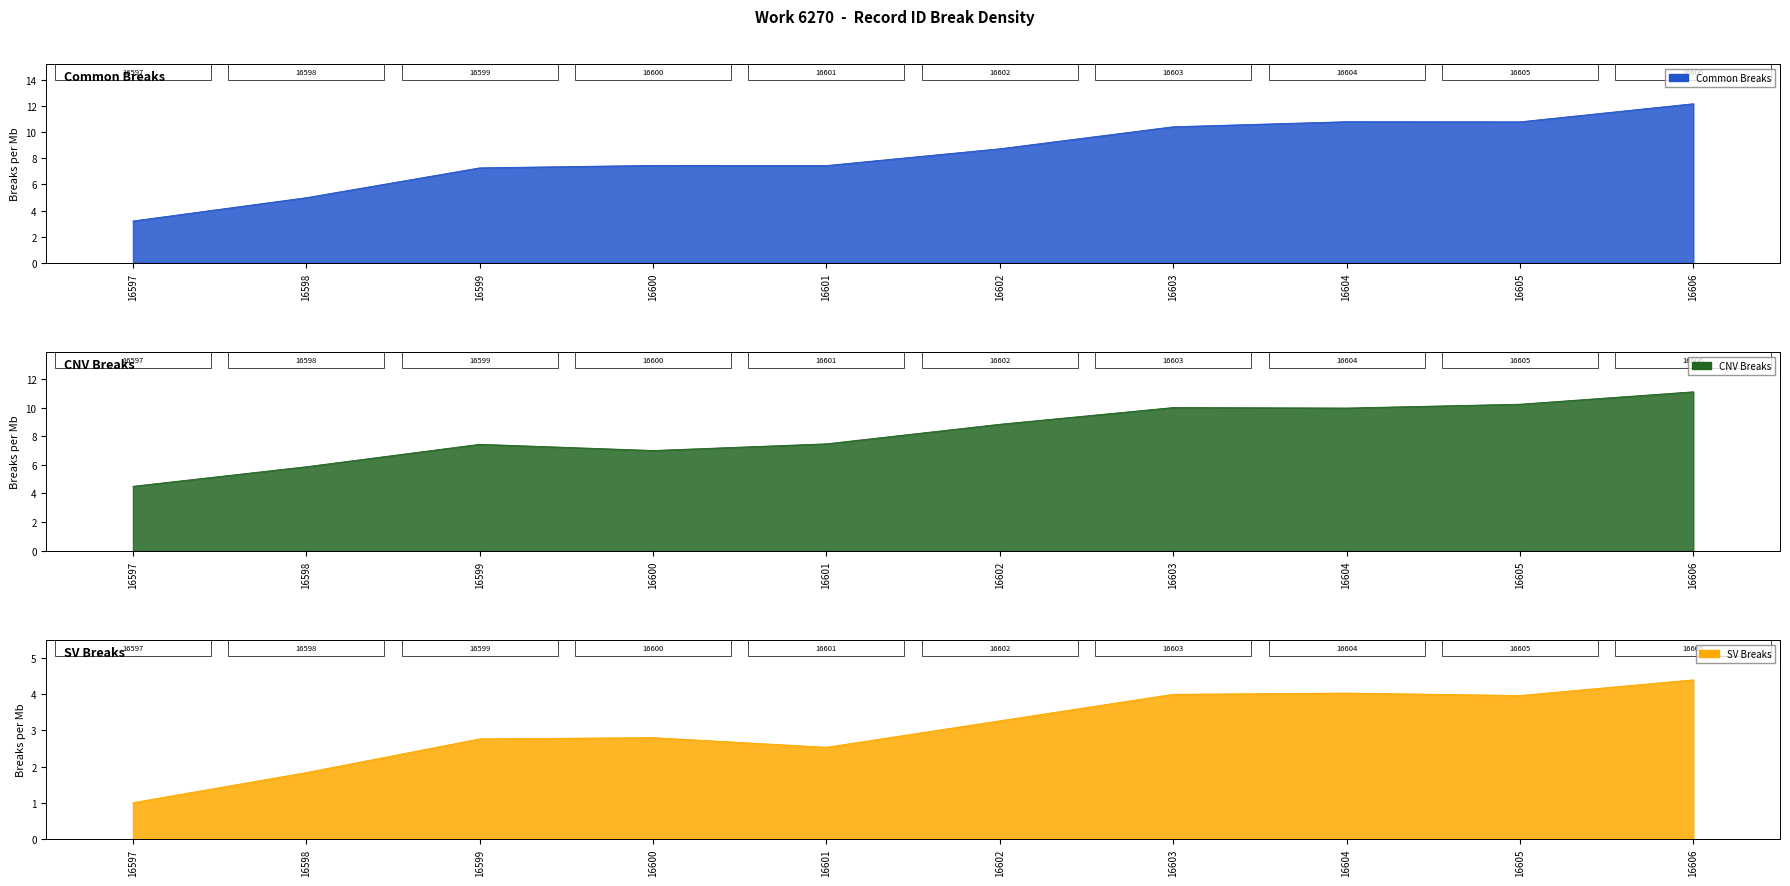

The value of Common Breaks at 16598 is 6.8. True or false?

False